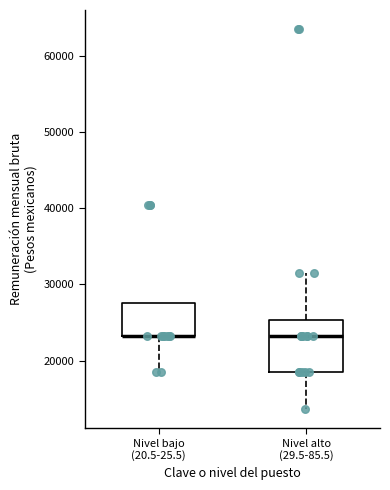

Where is the upper edge of the box for Nivel bajo (20.5-25.5) on the y-axis? The values are not printed on the chart, so give them approximately, as read against the axis.

28000